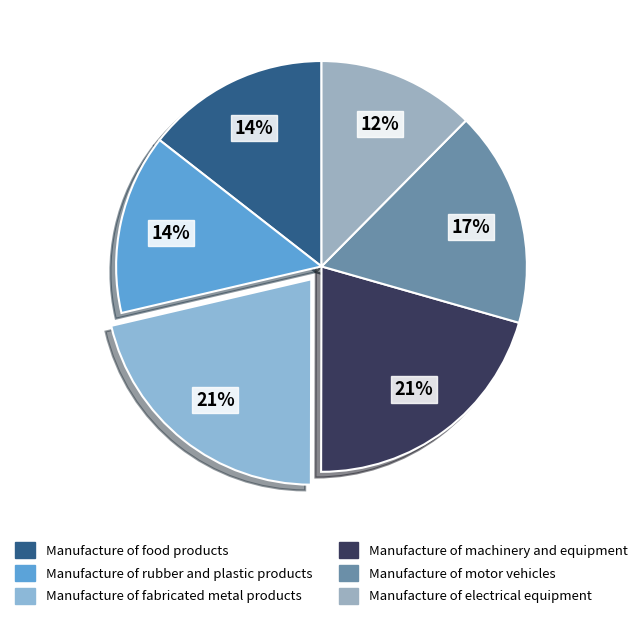

Which slice is the largest?

Manufacture of fabricated metal products